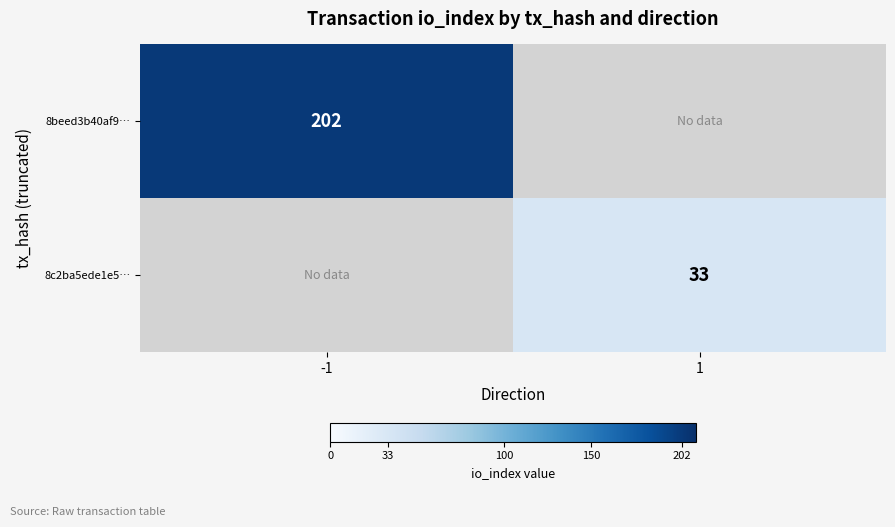

Is it true that 8c2ba5ede1e5… equals 33 at 1?

True